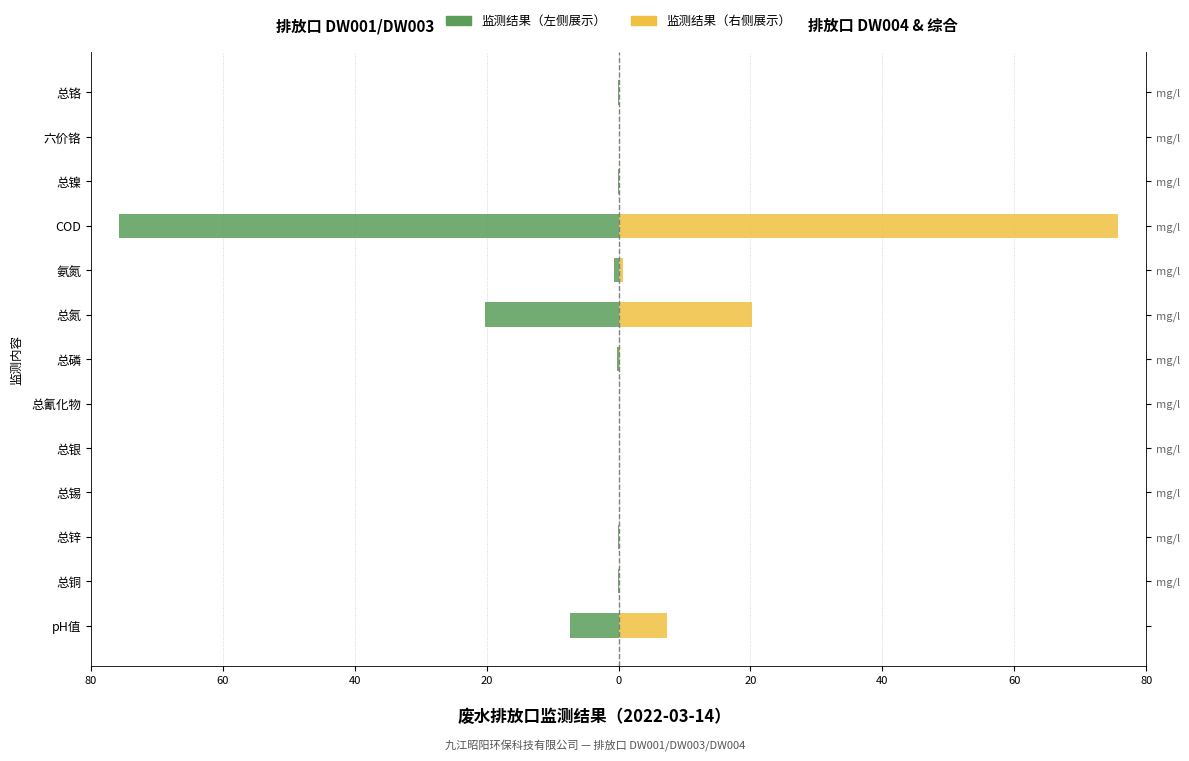

At how many categories does at least one series exceed -36?

13